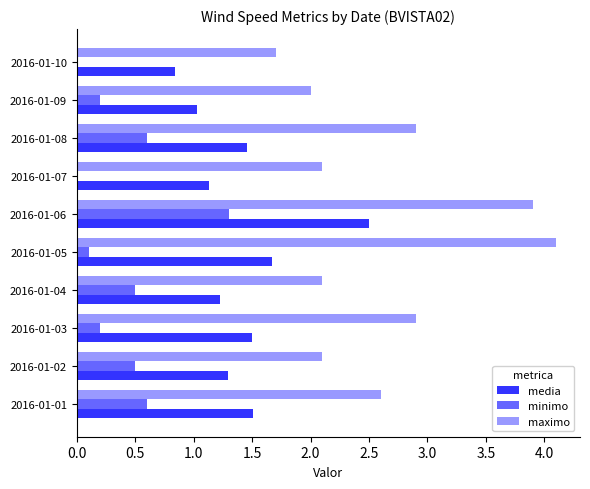

Which category has the highest value in the maximo series?

2016-01-05